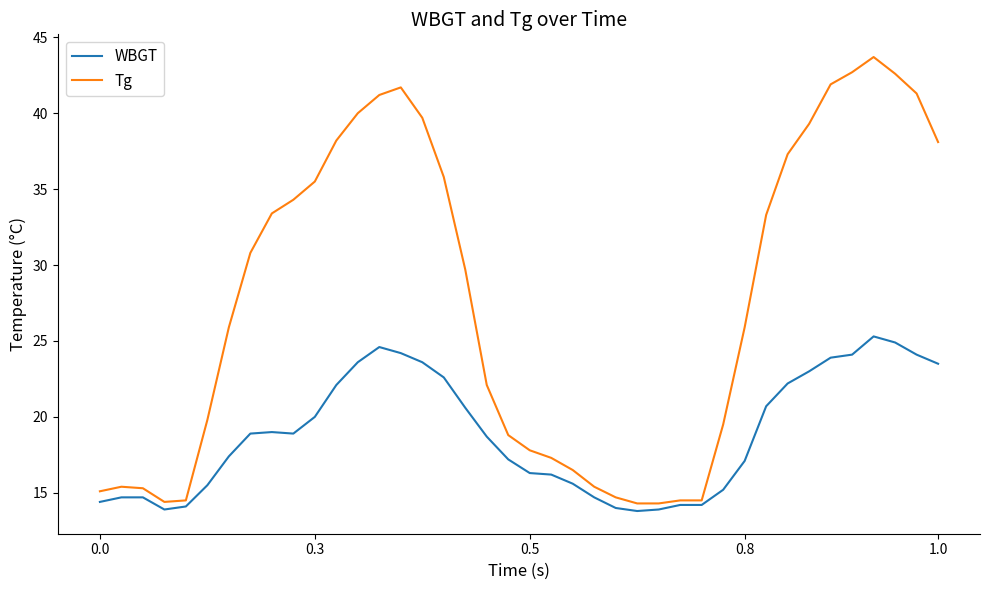

How many series are shown in this chart?

2